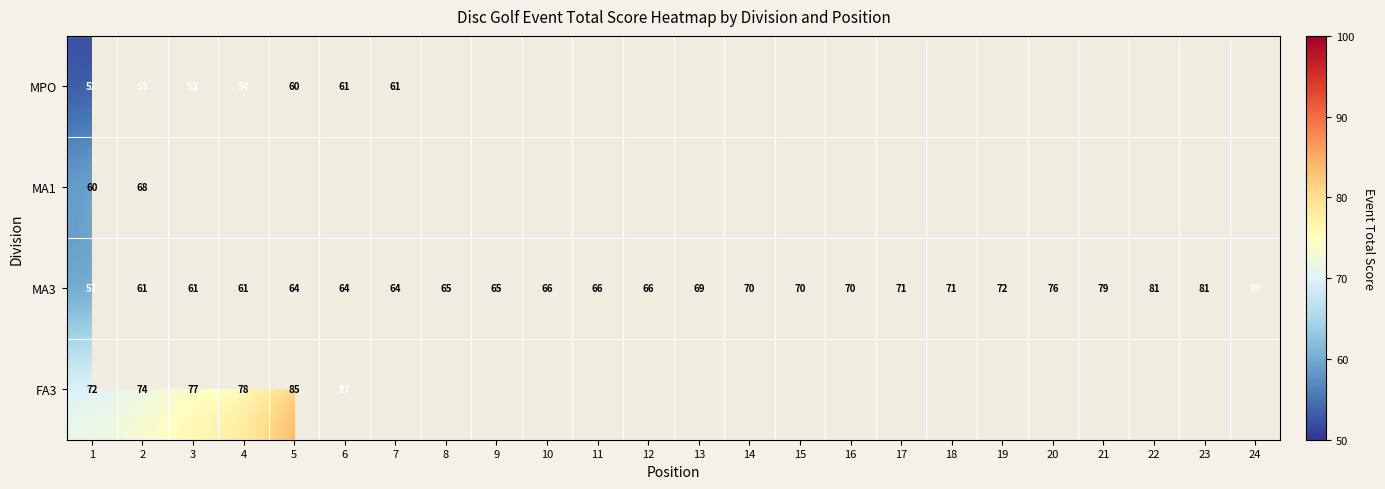

What is the difference between the highest and lowest values at 1?

20